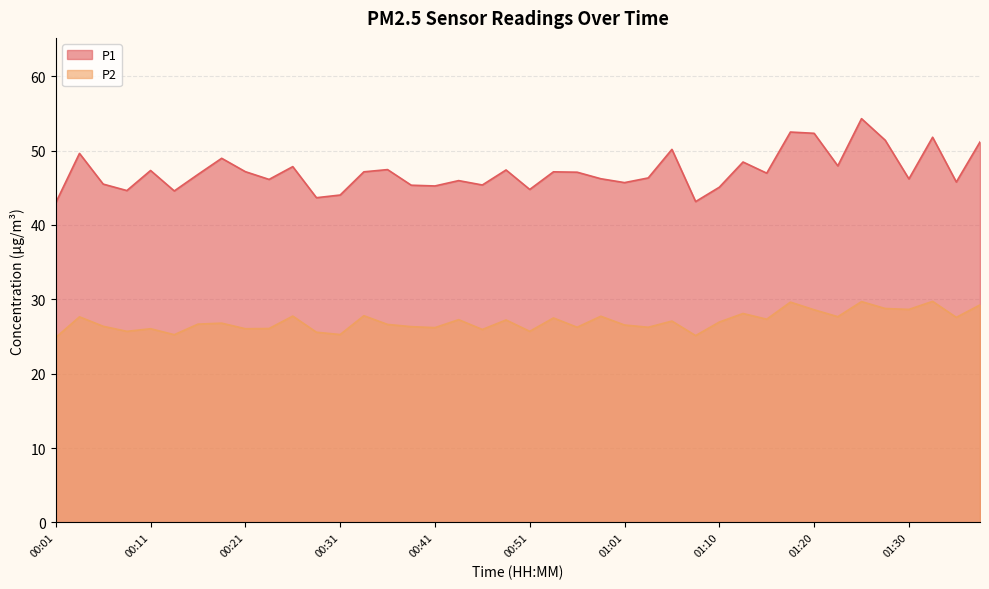

Where is the first local minimum for P1?

00:09